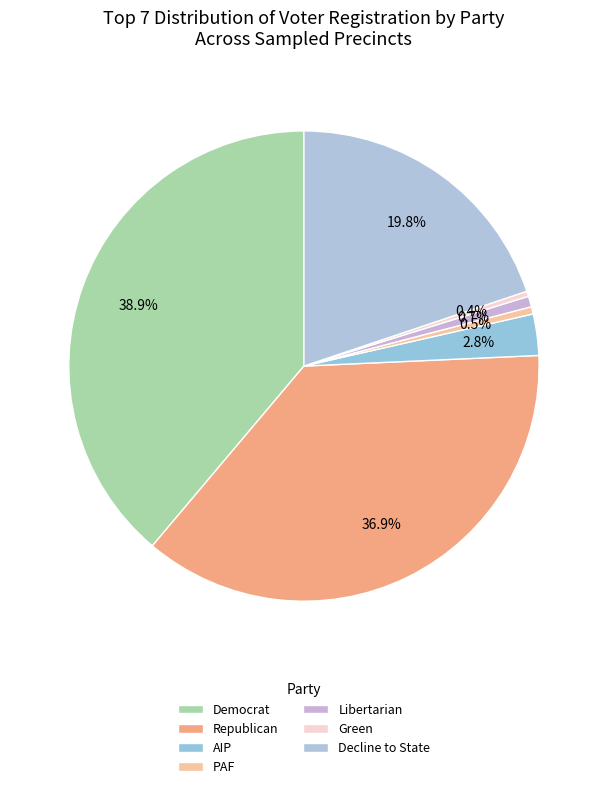

How many slices are in this pie chart?

7